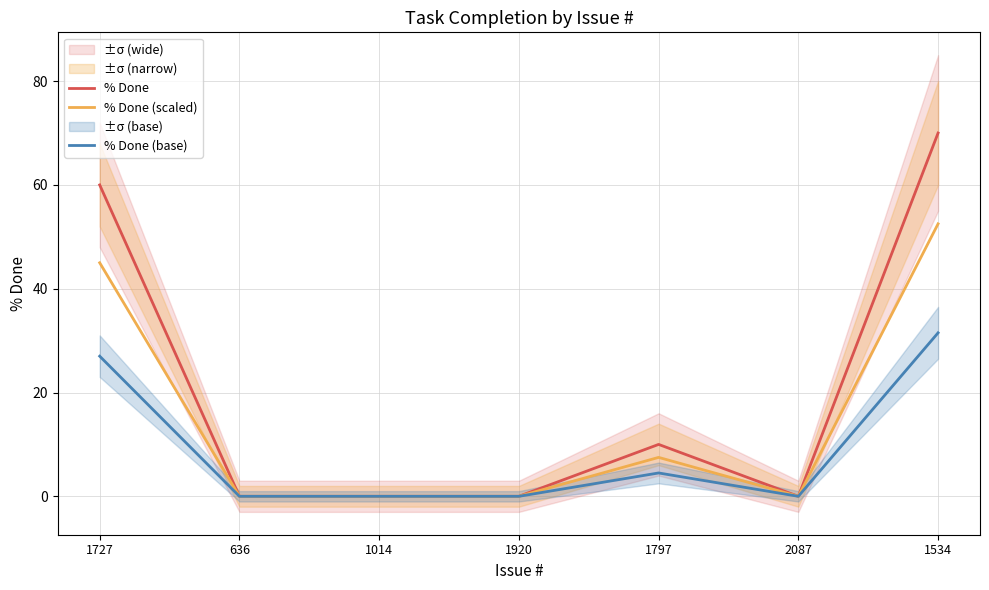

What is the difference between the maximum and minimum values in the % Done series?

70.0